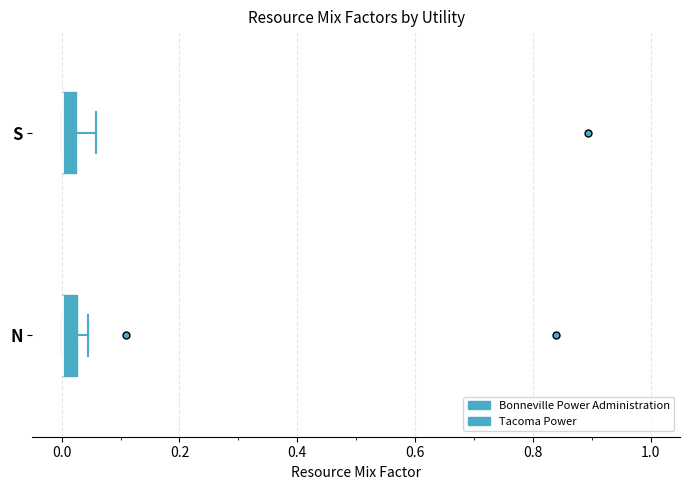

Where is the right edge of the box for N on the x-axis? The values are not printed on the chart, so give them approximately, as read against the axis.

0.02